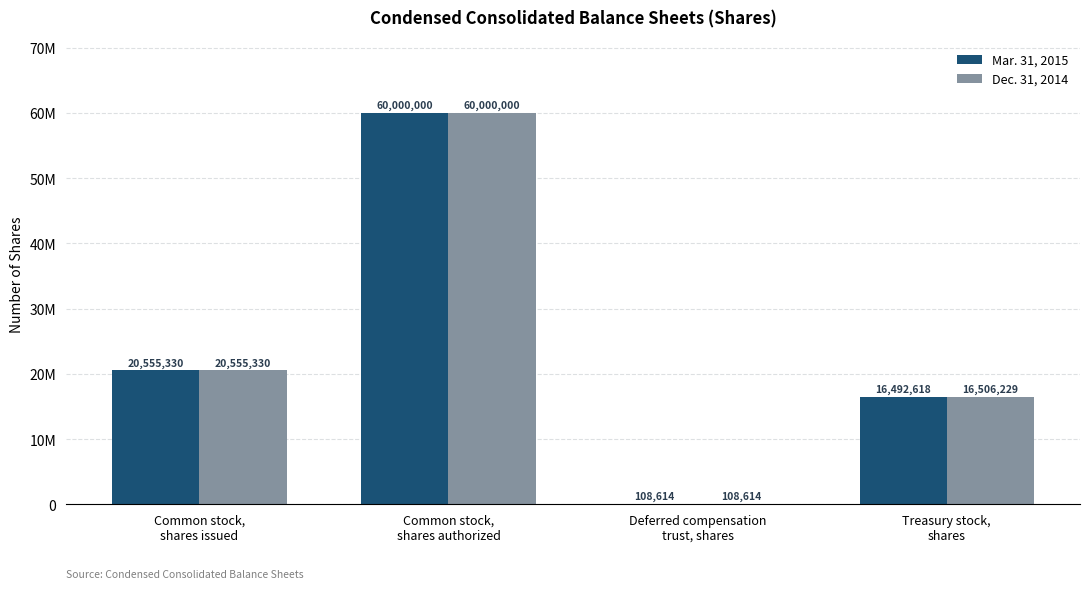

Is it true that Mar. 31, 2015 equals 60000000 at Common stock,
shares authorized?

True